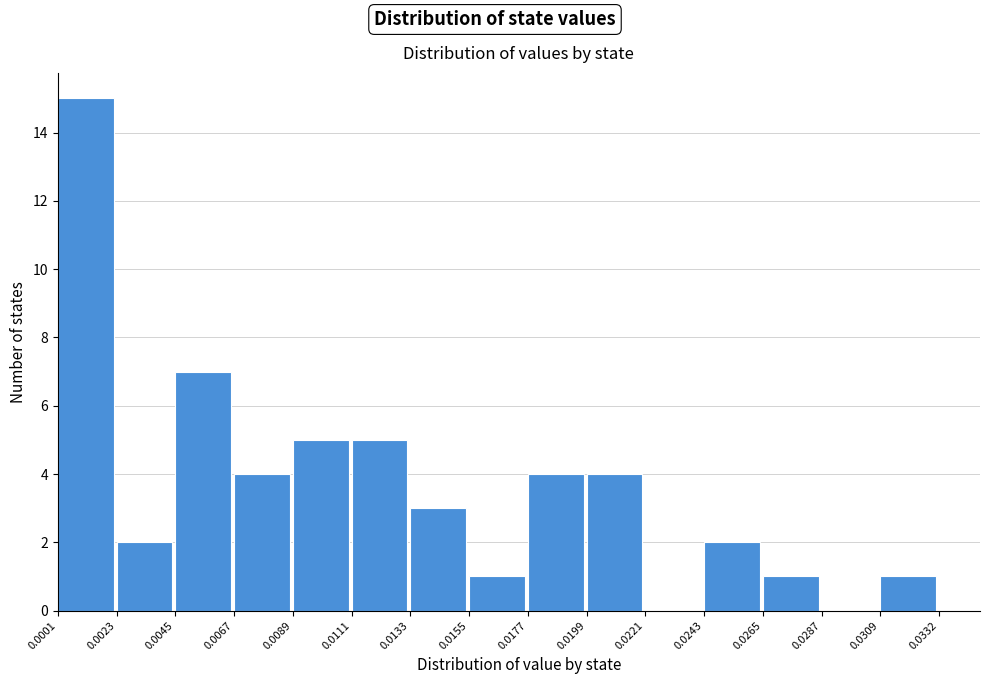

How tall is the bar that spans 0.0045 to 0.0067 on the x-axis? The values are not printed on the chart, so give them approximately, as read against the axis.

7